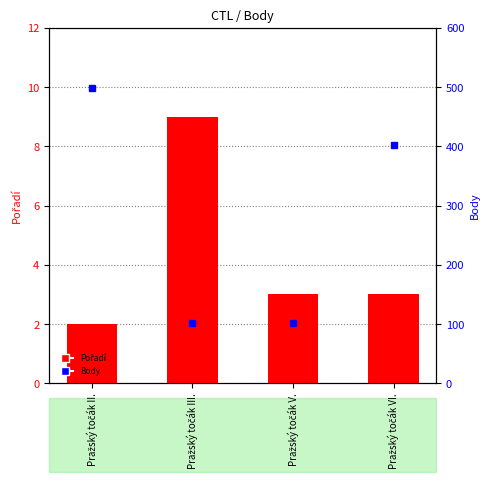

Where does the Pořadí series first go above 3?

Pražský točák III.